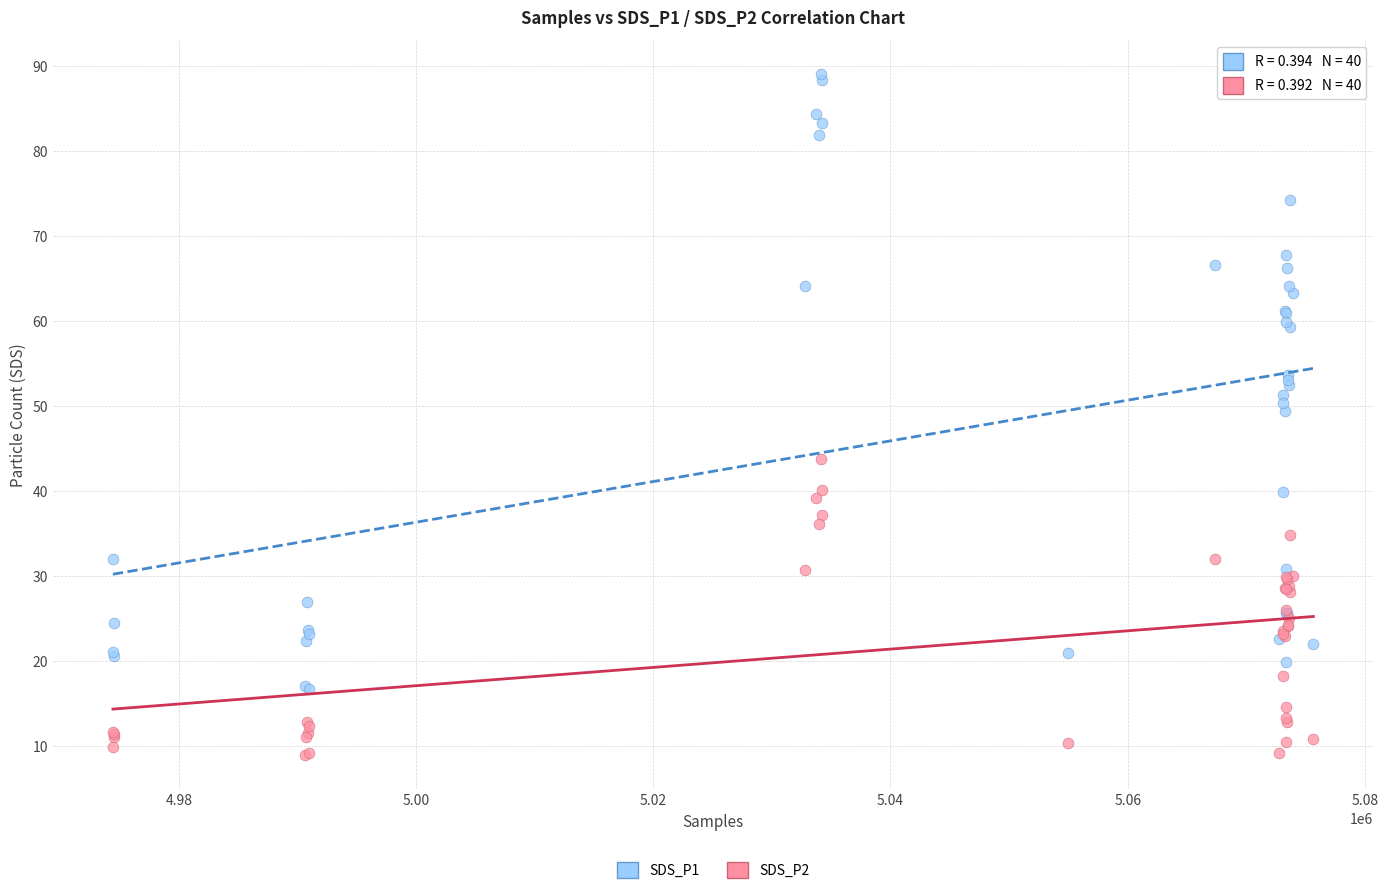

Which series reaches the maximum Y coordinate?

SDS_P1